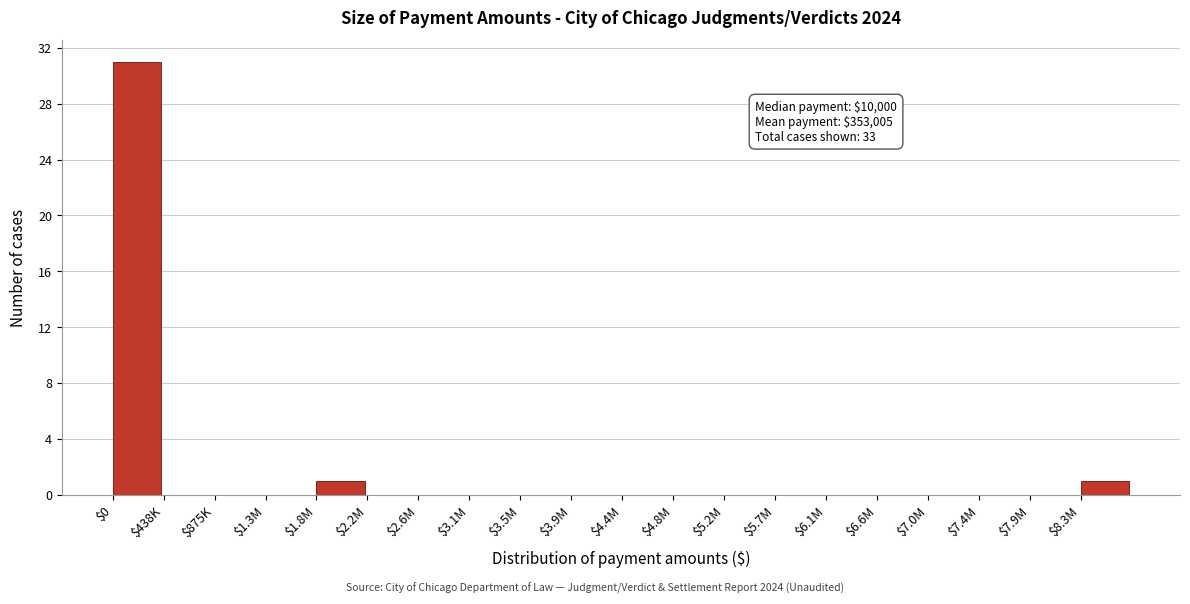

What is the maximum value shown in the chart?

31